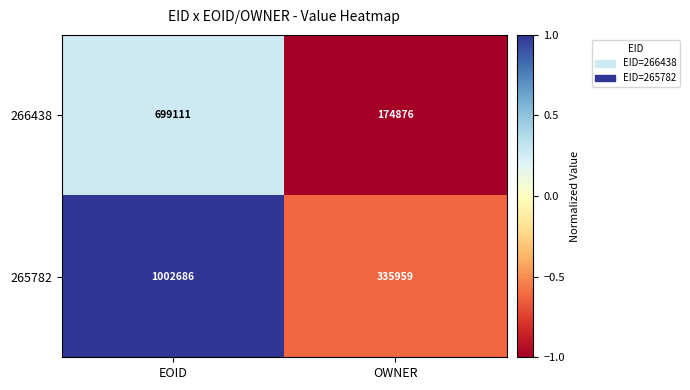

What is the spread (max minus min) of values at EOID?

303575